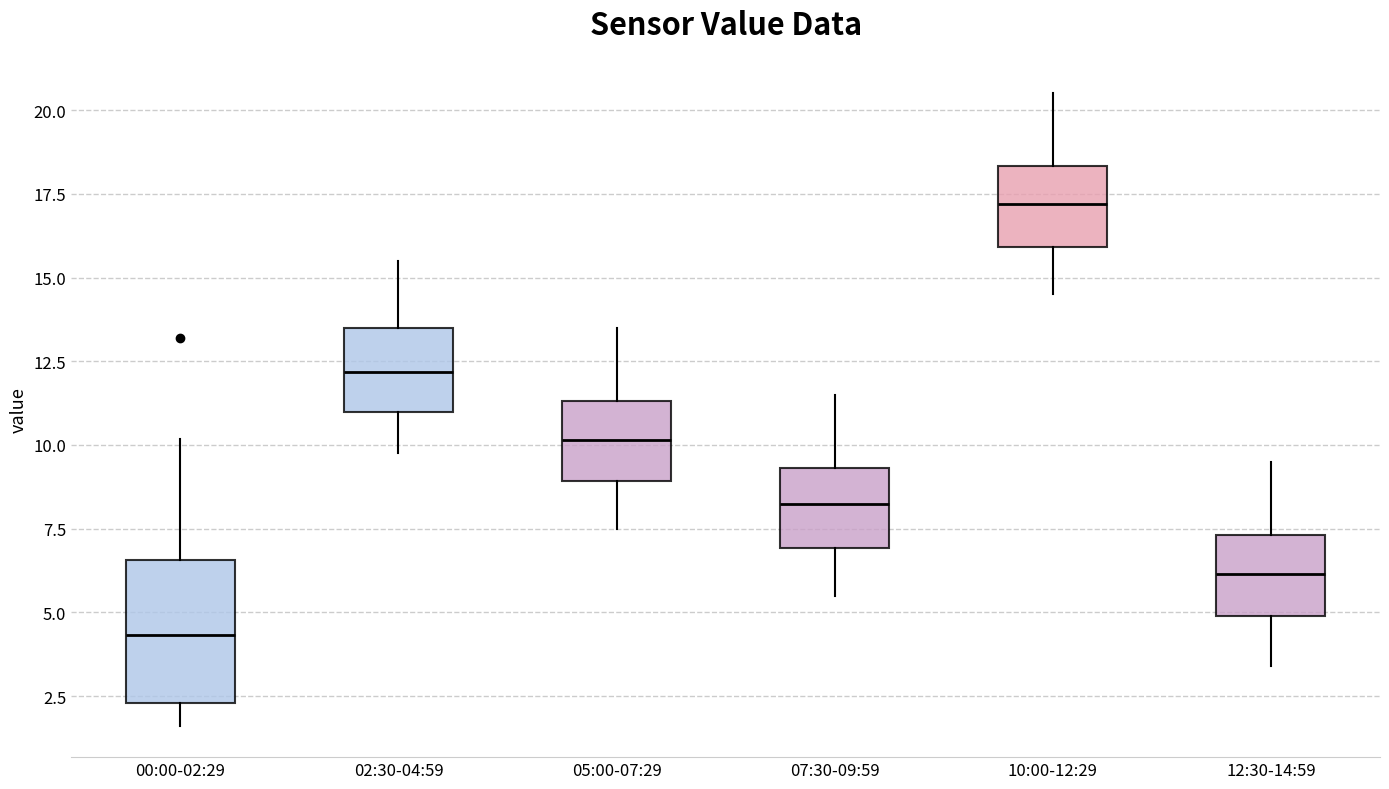

Reading left to right, transcribe this box plot: for each box, give where its median line is, the range the box spans, and where its two whiskers end, as read against the y-axis. The values are not printed on the chart, so give them approximately, as read against the axis.

00:00-02:29: median 4.5, box 2.5 to 6.5, whiskers 1.5 to 10.0
02:30-04:59: median 12.0, box 11.0 to 13.5, whiskers 10.0 to 15.5
05:00-07:29: median 10.0, box 9.0 to 11.5, whiskers 7.5 to 13.5
07:30-09:59: median 8.5, box 7.0 to 9.5, whiskers 5.5 to 11.5
10:00-12:29: median 17.0, box 16.0 to 18.5, whiskers 14.5 to 20.5
12:30-14:59: median 6.0, box 5.0 to 7.5, whiskers 3.5 to 9.5